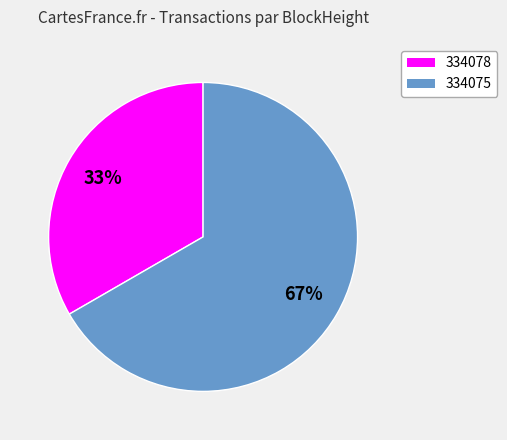

What percentage is the 334075 slice, to the nearest percent?

67%